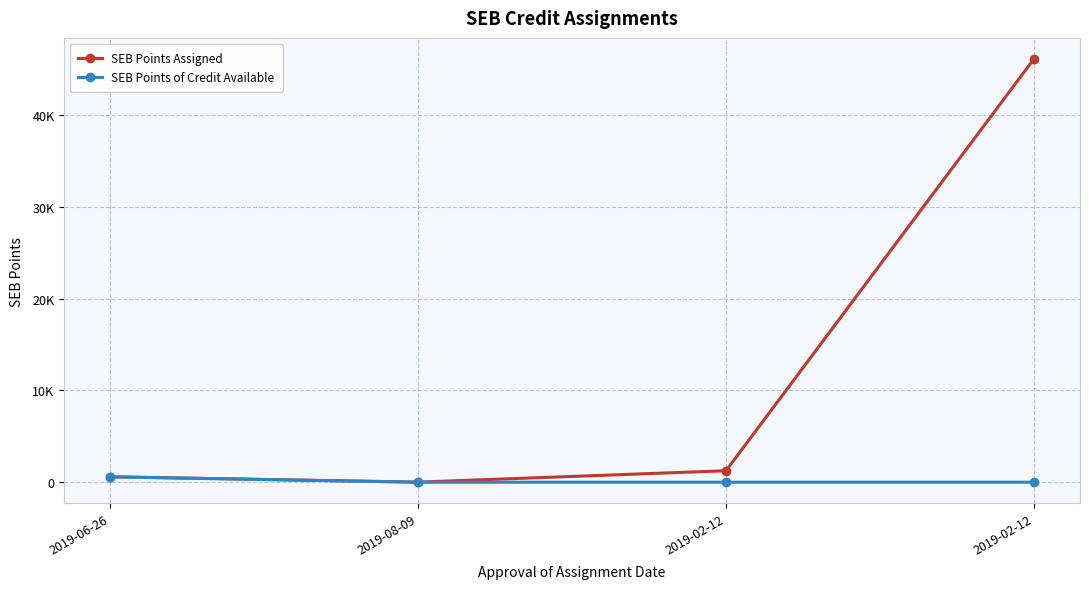

Which series has the largest total across all categories?

SEB Points Assigned